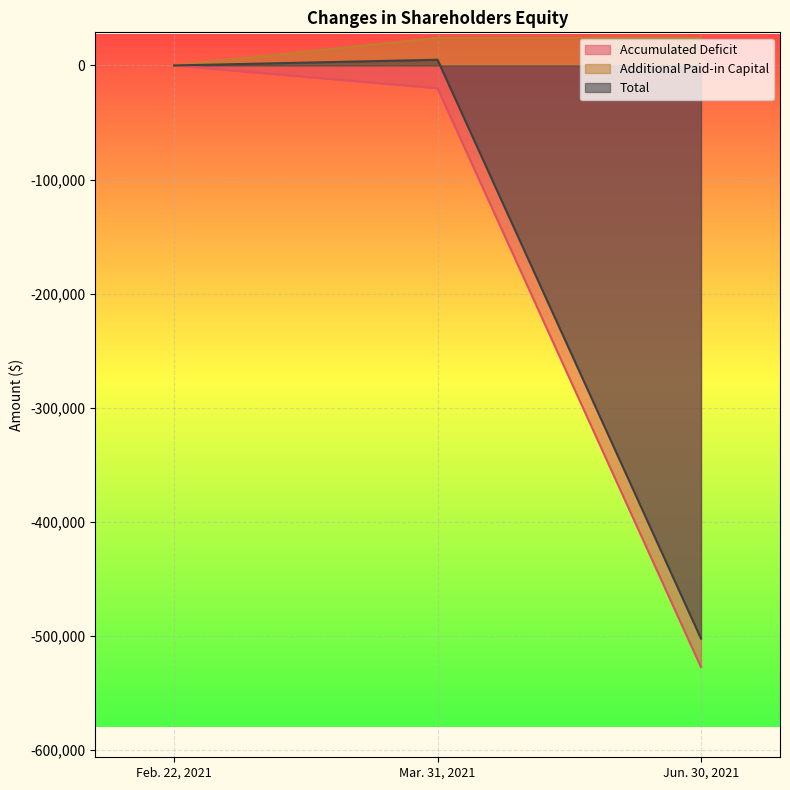

What is the sum of all Accumulated Deficit values?

-547508